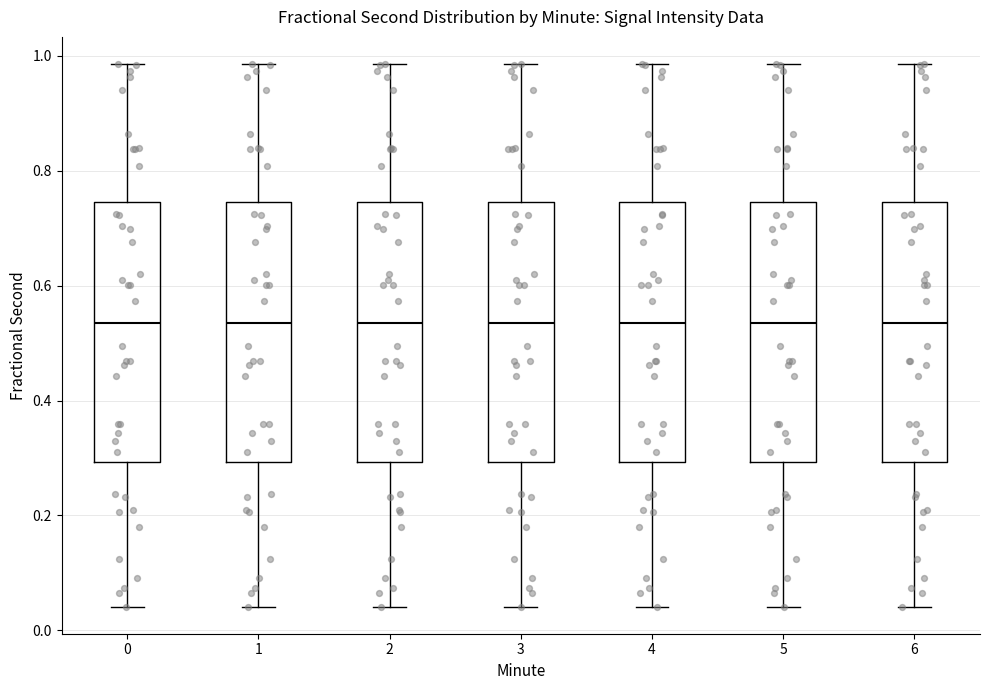

Reading left to right, transcribe this box plot: for each box, give where its median line is, the range the box spans, and where its two whiskers end, as read against the y-axis. The values are not printed on the chart, so give them approximately, as read against the axis.

0: median 0.54, box 0.30 to 0.74, whiskers 0.04 to 0.98
1: median 0.54, box 0.30 to 0.74, whiskers 0.04 to 0.98
2: median 0.54, box 0.30 to 0.74, whiskers 0.04 to 0.98
3: median 0.54, box 0.30 to 0.74, whiskers 0.04 to 0.98
4: median 0.54, box 0.30 to 0.74, whiskers 0.04 to 0.98
5: median 0.54, box 0.30 to 0.74, whiskers 0.04 to 0.98
6: median 0.54, box 0.30 to 0.74, whiskers 0.04 to 0.98